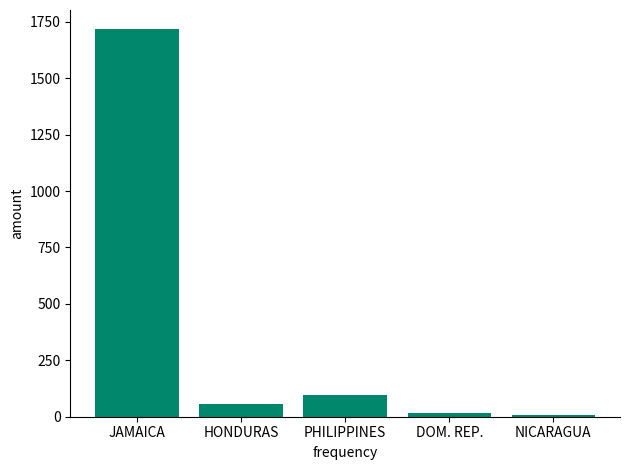

What is the change in value from JAMAICA to PHILIPPINES?

-1622.2